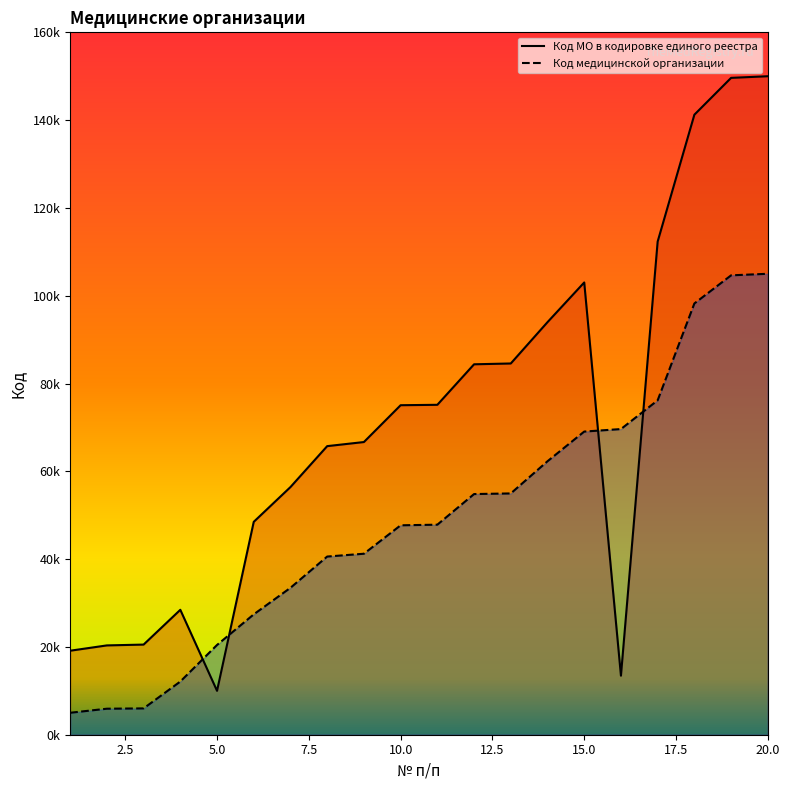

How many values in the Код медицинской организации series exceed 47846?

10